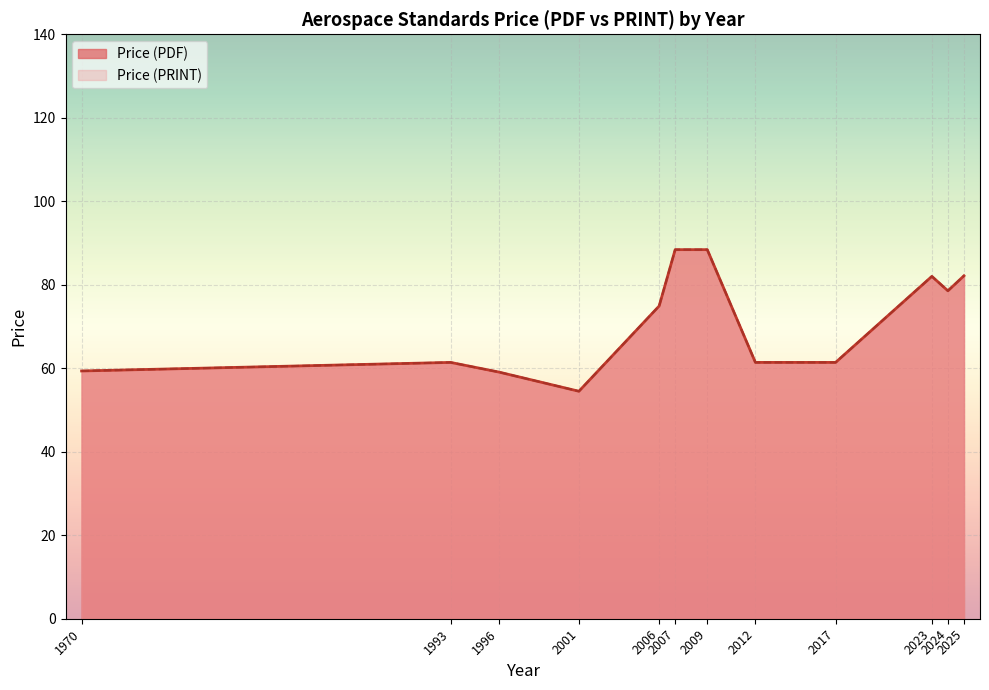

Does the chart display data point markers on the line(s)?

No